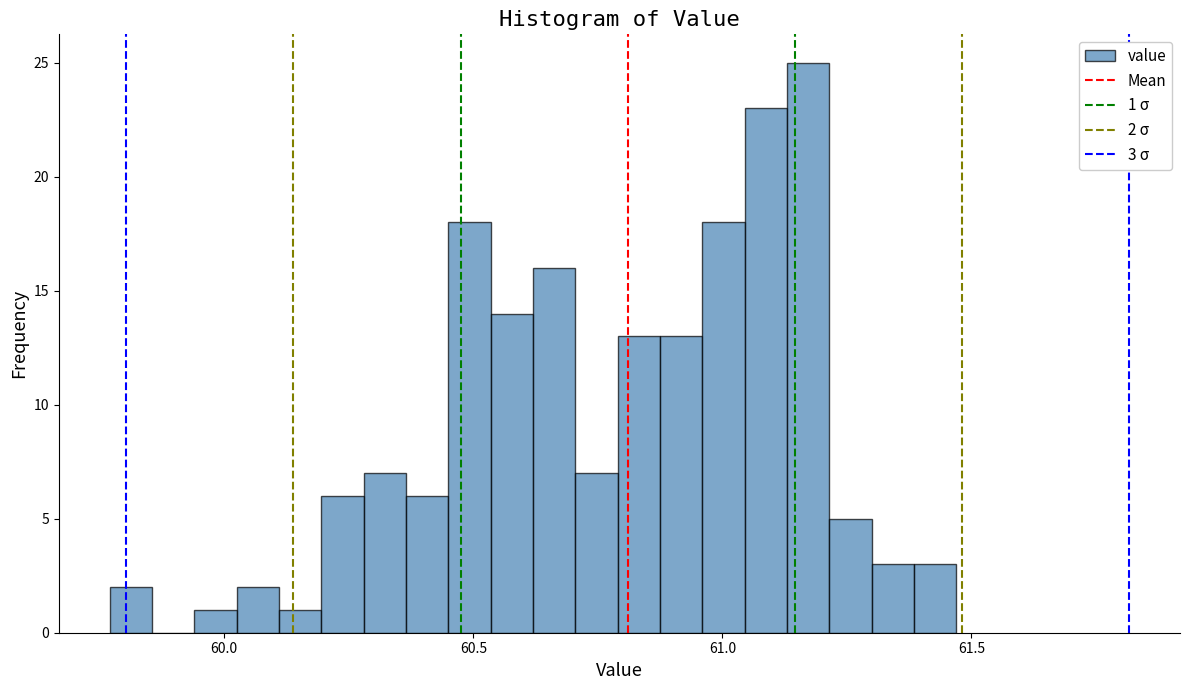

Read against the x-axis, roughly where is the centre of the tallest bar?

61.15